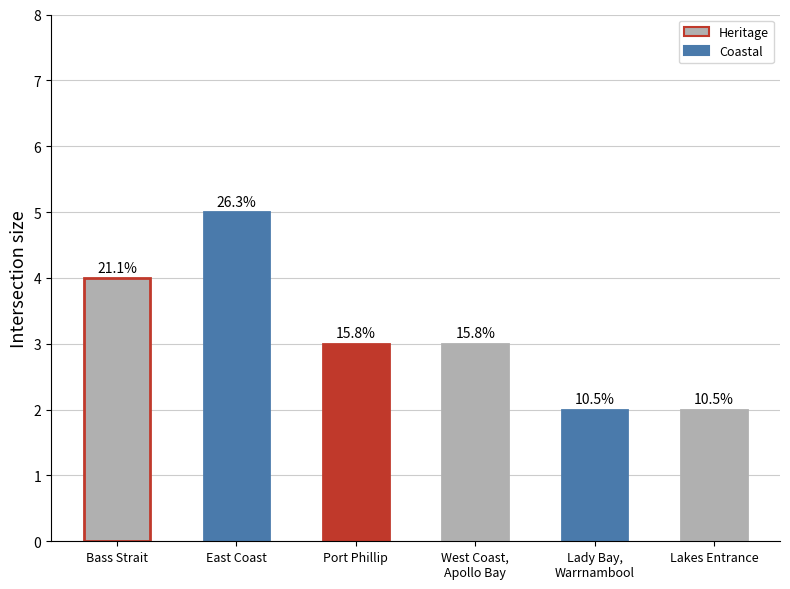

Are the bars horizontal?

No